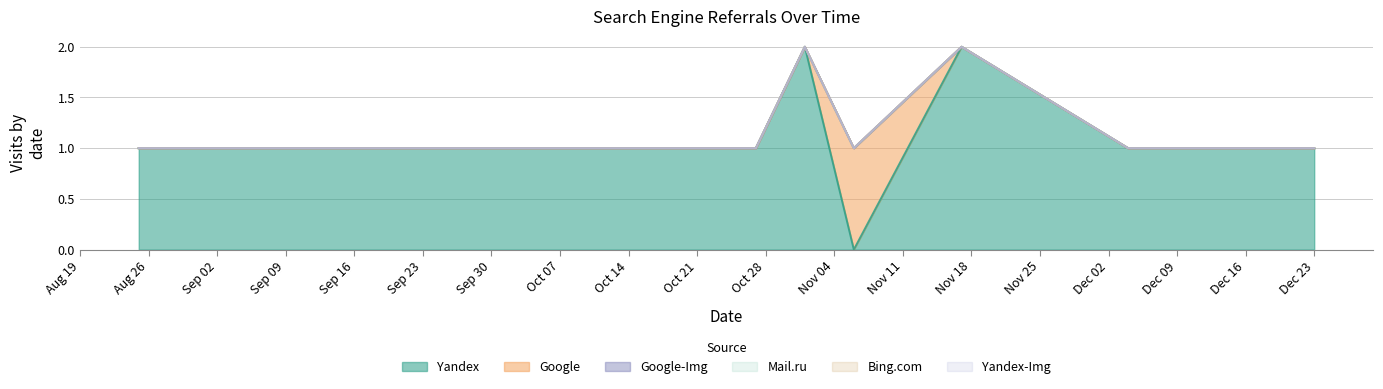

True or false: Google has more than 0 interior local peaks.

True